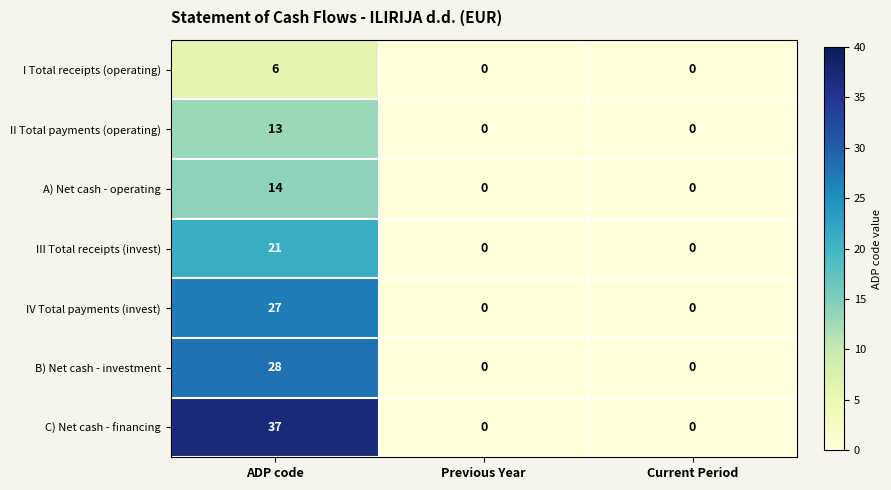

Which series has the widest spread of values?

C) Net cash - financing